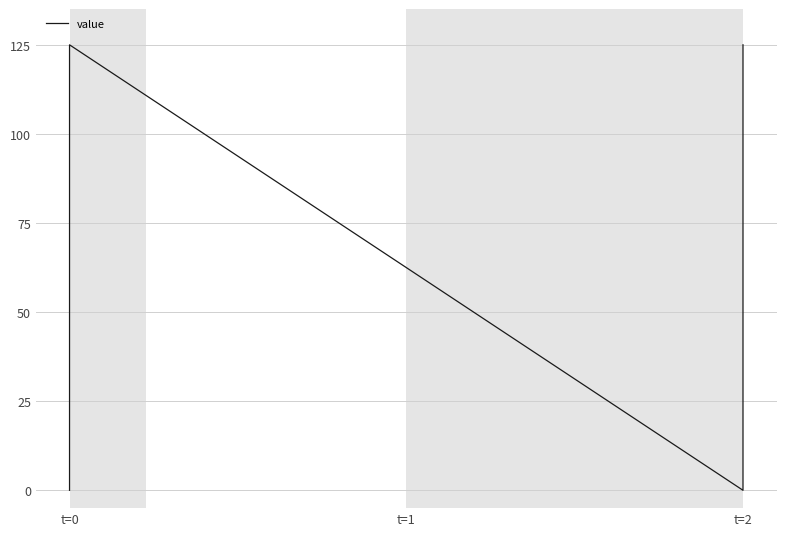

What is the value of the 2nd point from the left?

125.0